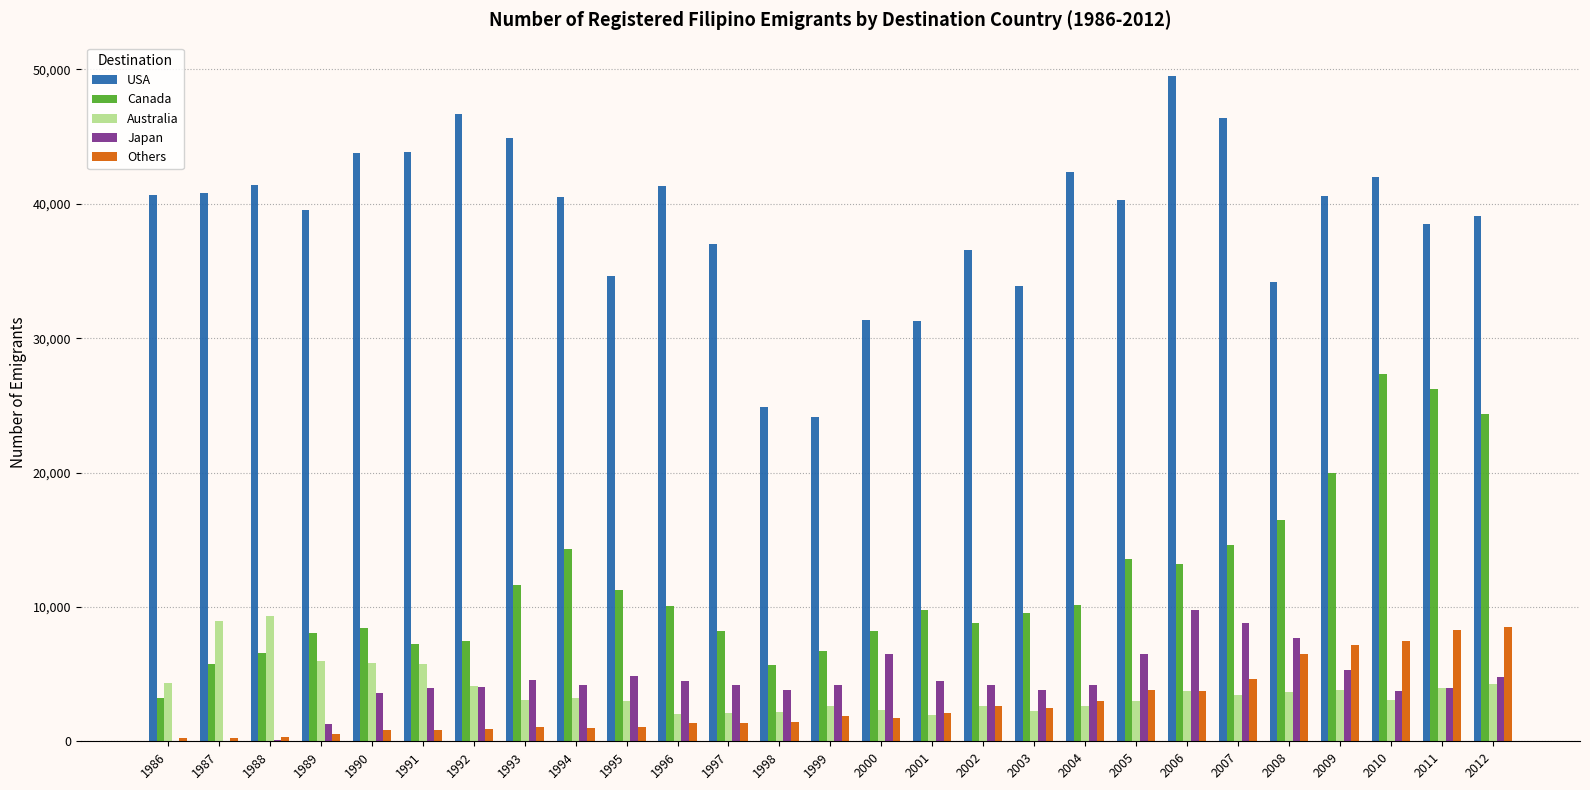

Is it true that USA equals 35901 at 1998?

False